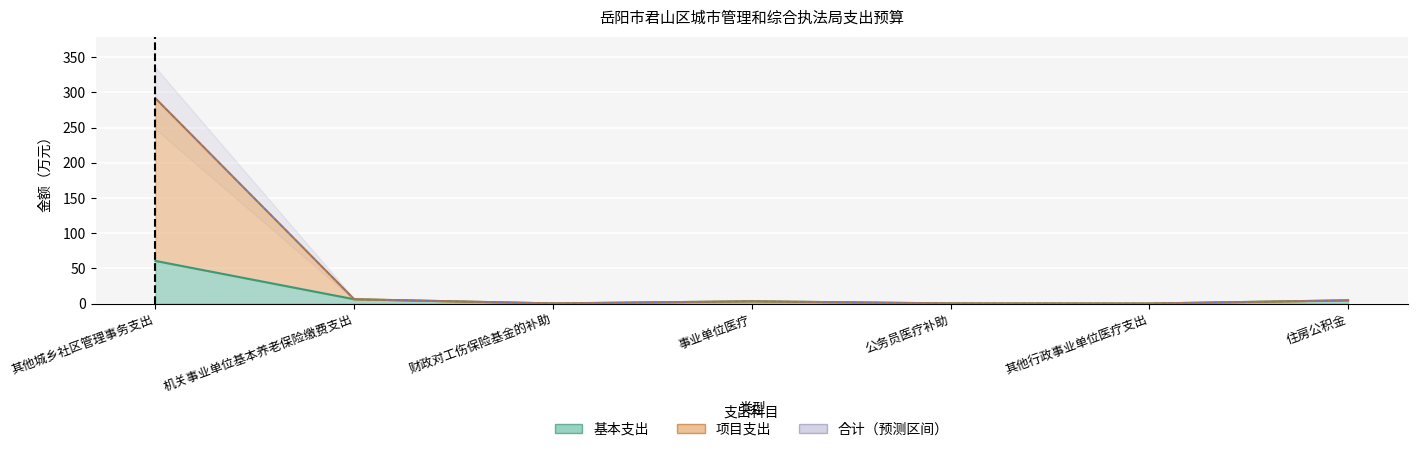

What is the label of the 6th point from the left?

其他行政事业单位医疗支出